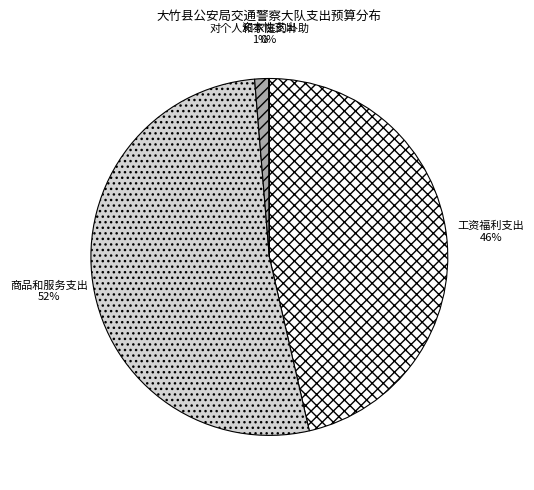

Between 工资福利支出 and 对个人和家庭的补助, which is larger?

工资福利支出